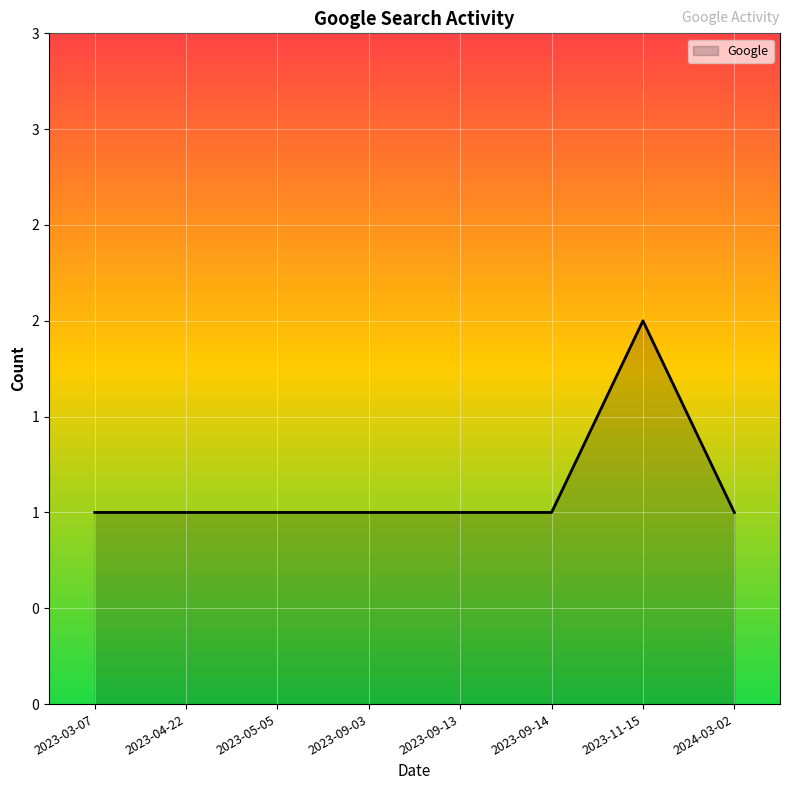

List the labels in order of value, largest first.

2023-11-15, 2023-03-07, 2023-04-22, 2023-05-05, 2023-09-03, 2023-09-13, 2023-09-14, 2024-03-02